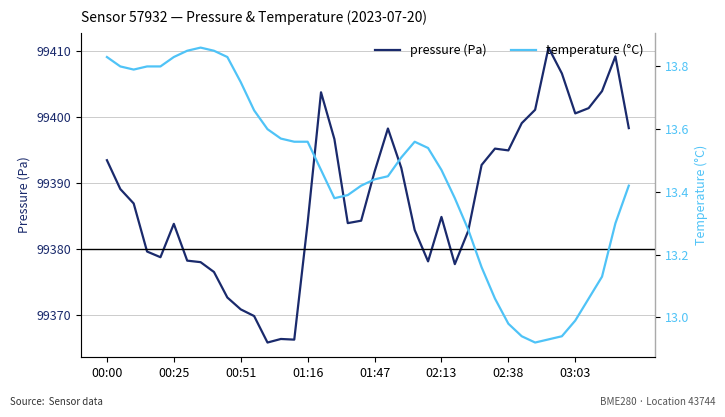

What is the lowest value of the pressure (Pa) series?

99365.8